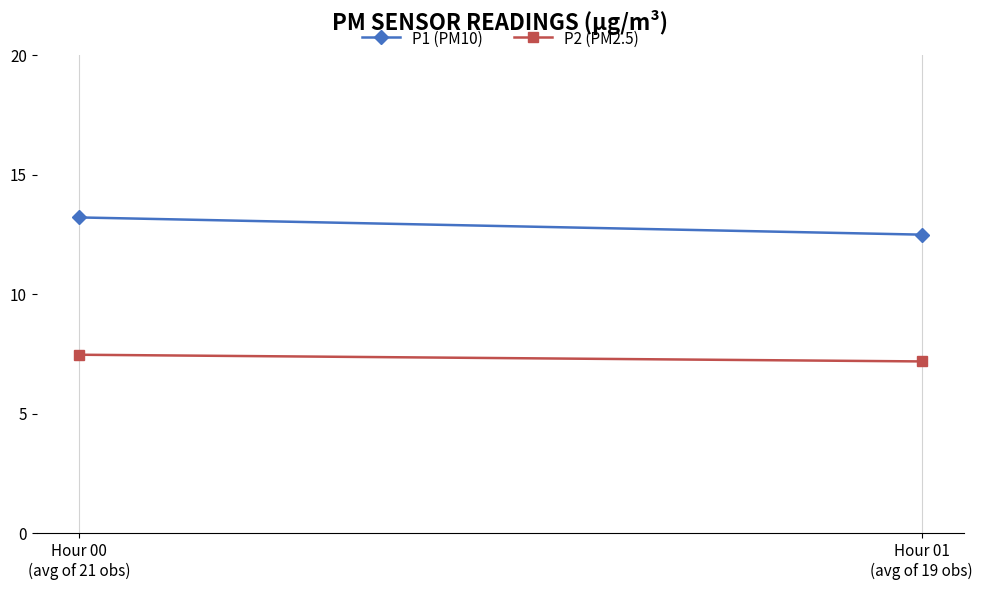

The value of P1 (PM10) at Hour 00
(avg of 21 obs) is 3.7. True or false?

False